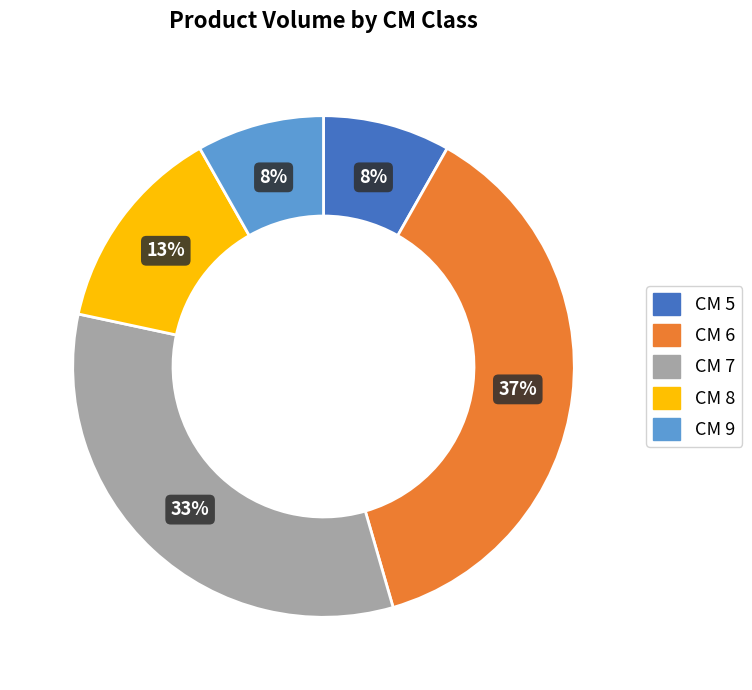

The CM 5 slice represents 8% of the pie. True or false?

True